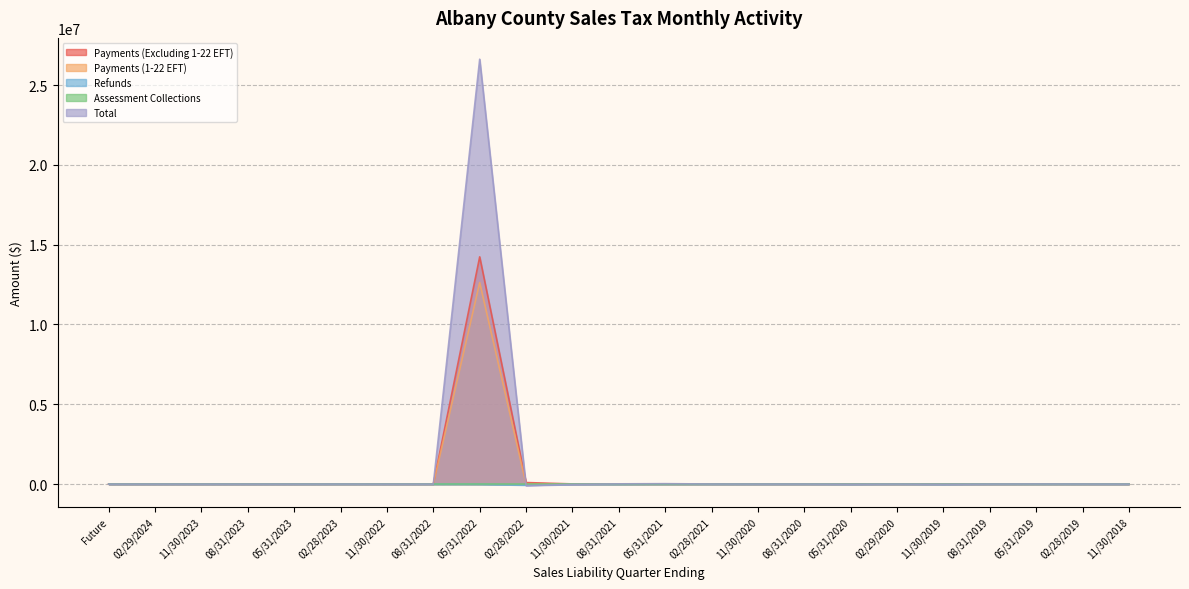

What is the total value across all series at 08/31/2021?

10735.5